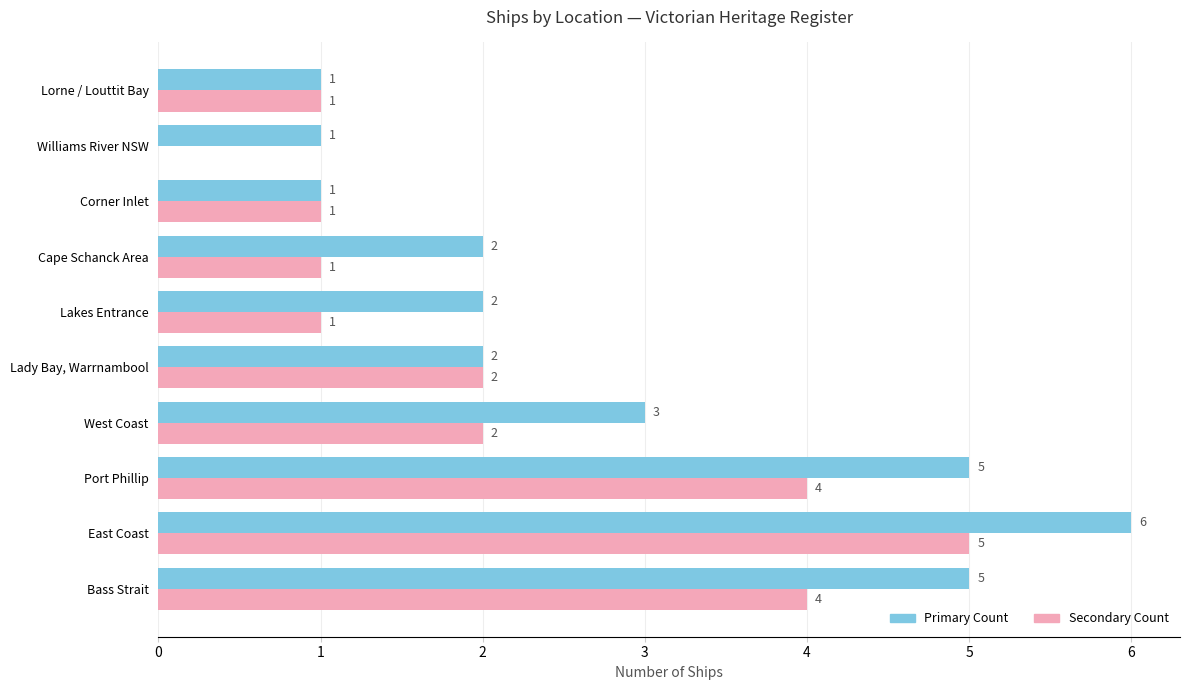

What is the maximum value shown in the chart?

6